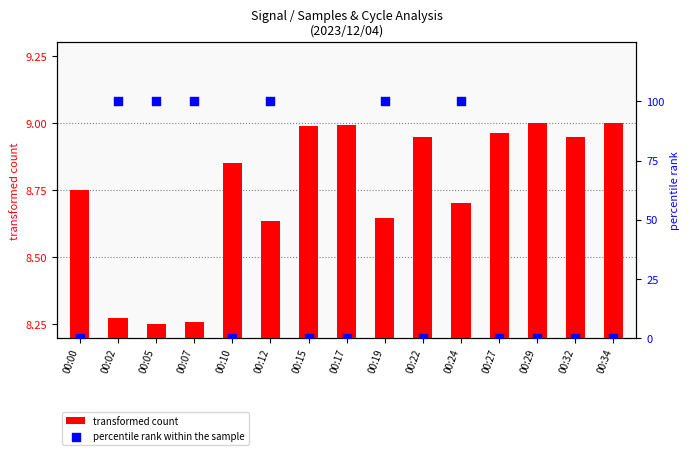

At which category is the sum across all series the highest?

00:24